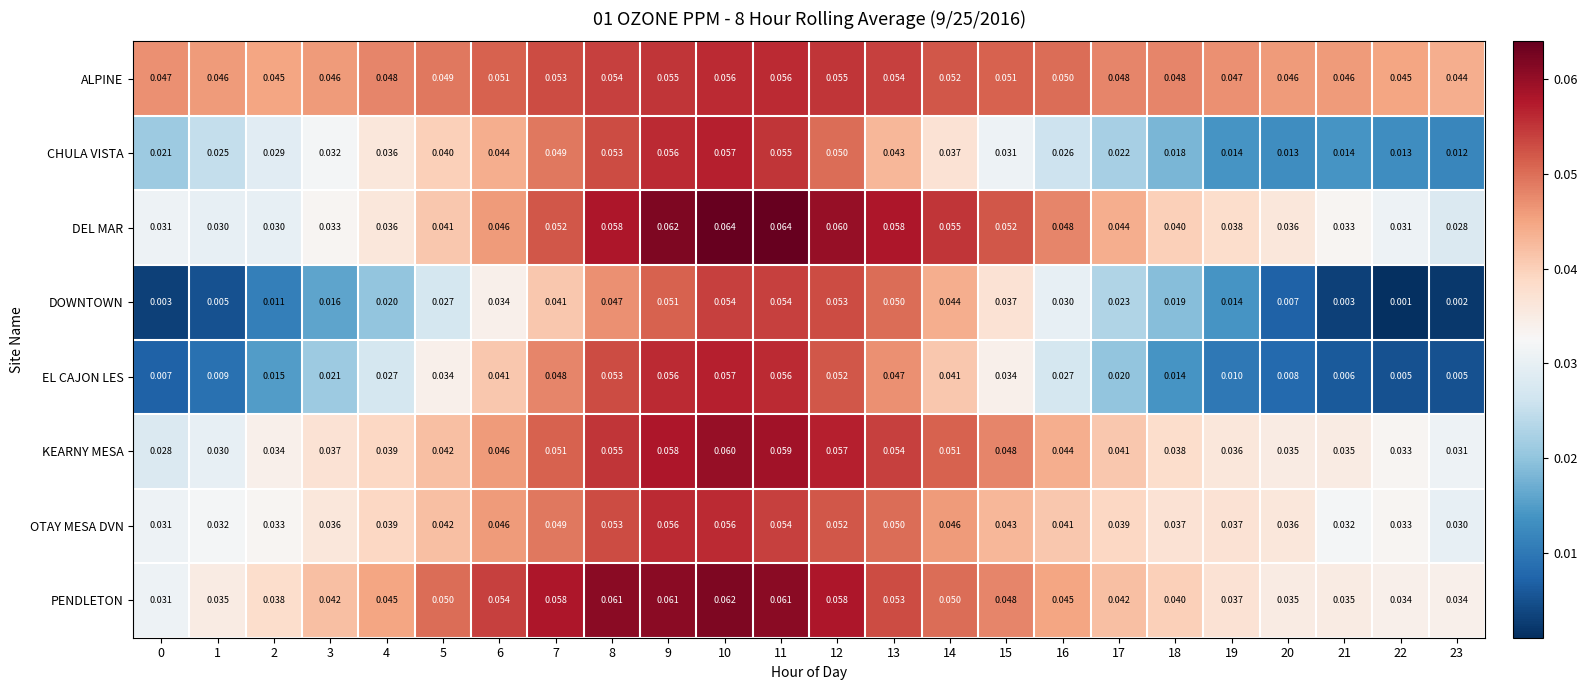

Is the value of EL CAJON LES at 9 greater than the value of ALPINE at 5?

Yes